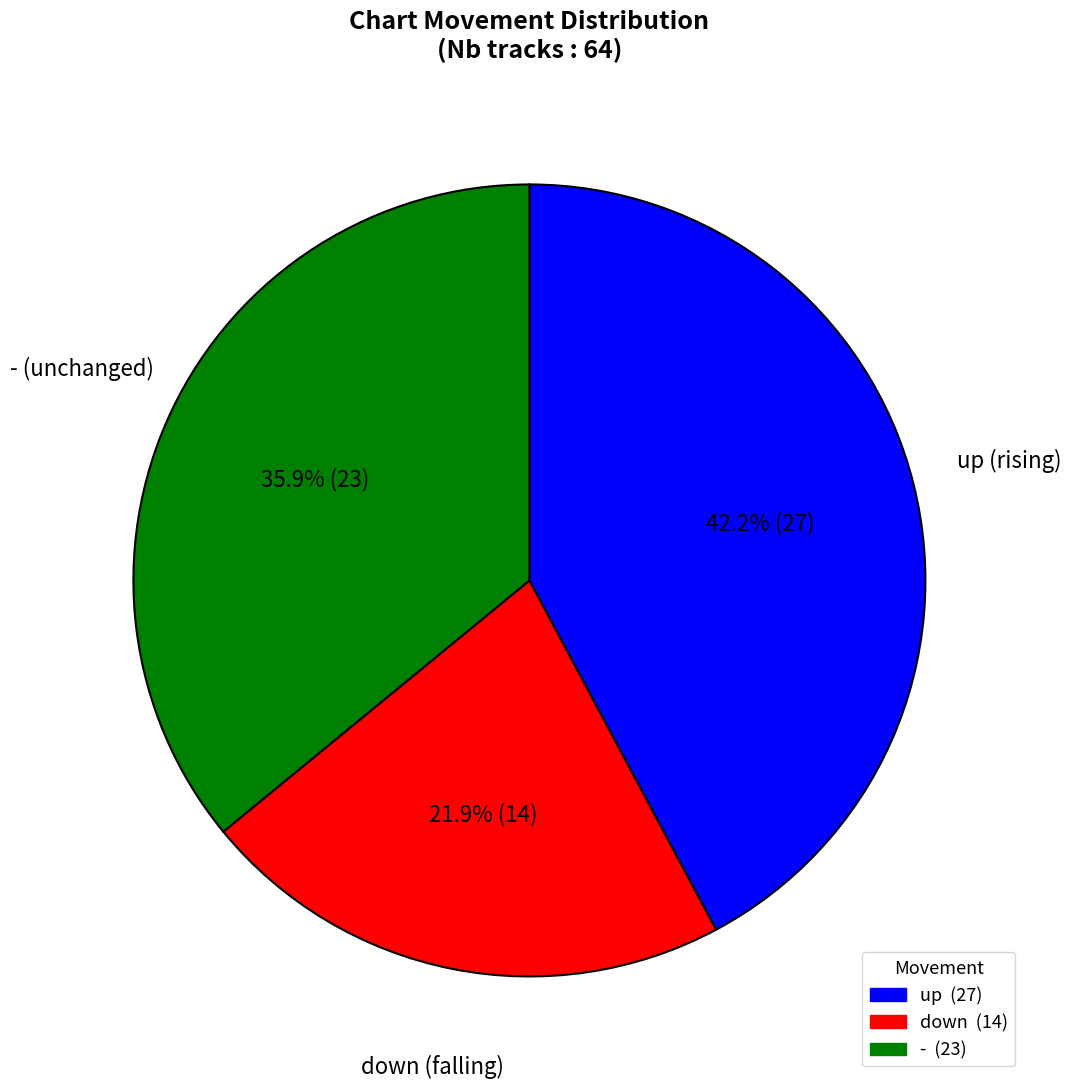

Is down the majority of the pie?

No